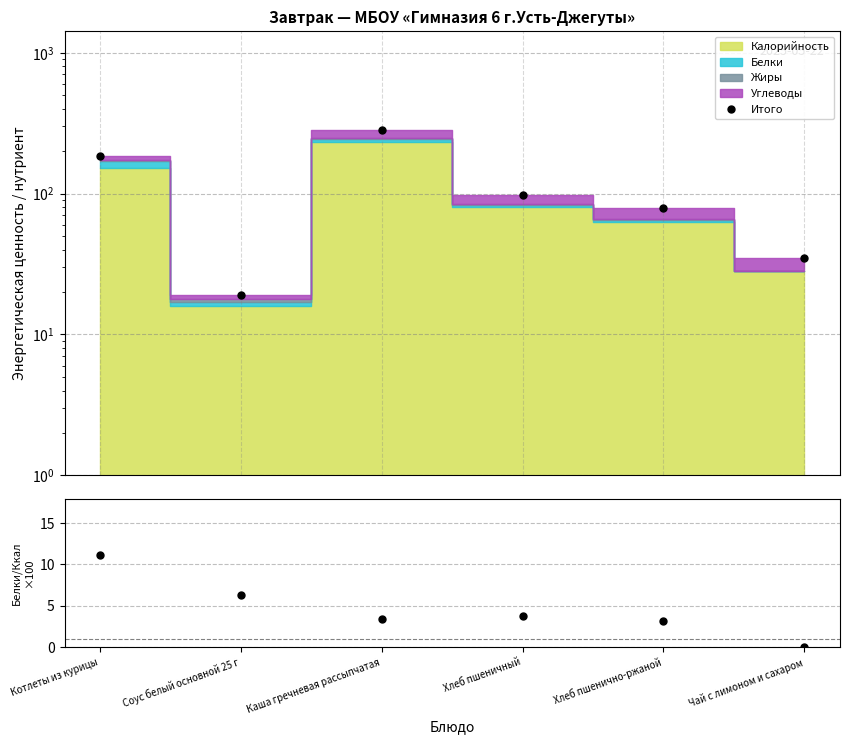

Reading right to left, transcribe all the data shown in this chart.

Итого: 35.0	79.0	97.0	284.0	19.0	185.0
Белки/Ккал×100: 0.0	3.2	3.8	3.4	6.2	11.2